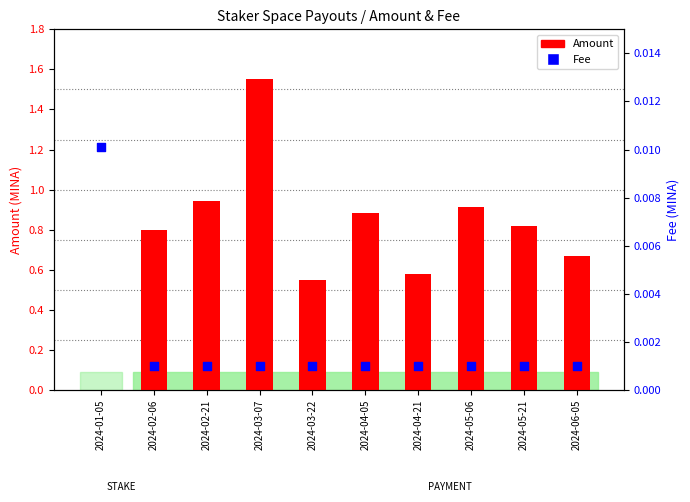

What are all the series names shown in the legend?

Amount, Fee